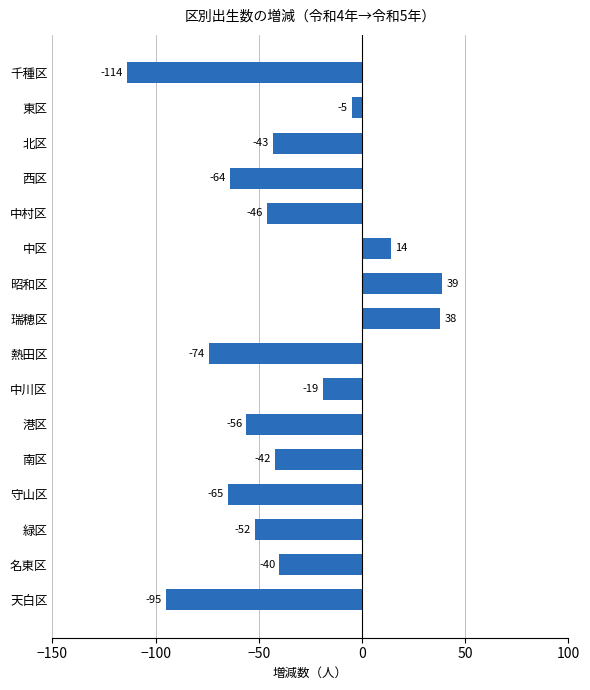

How many bars are there in total?

16